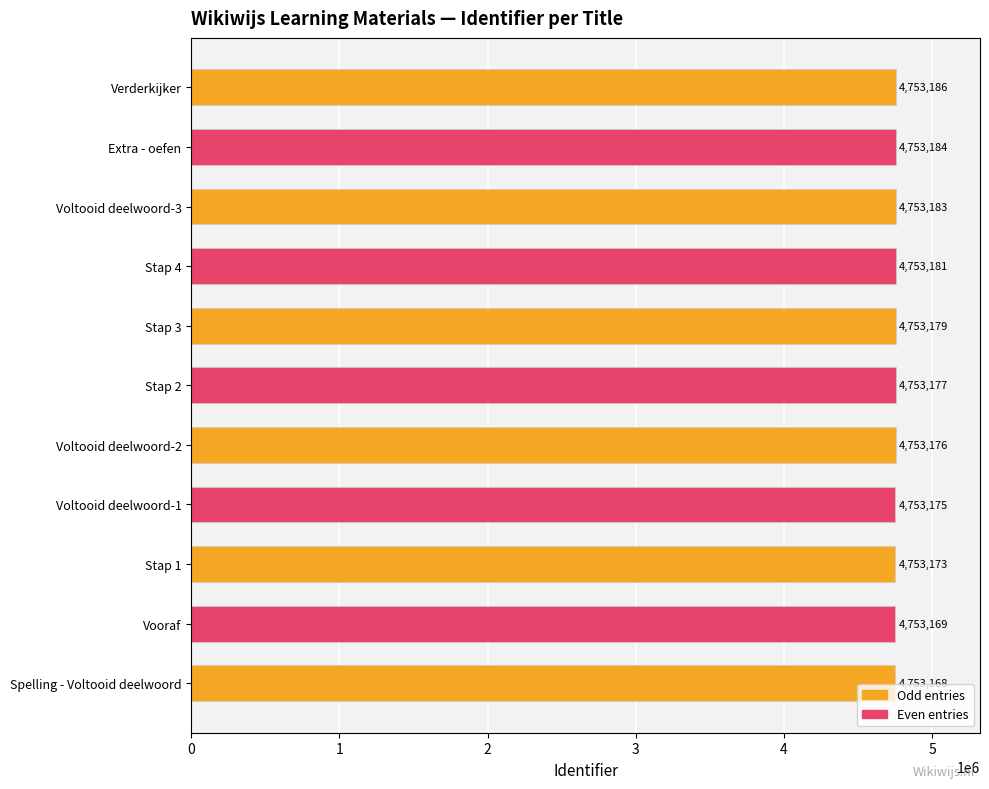

Reading bottom to top, extract all data points from this chart.

4753168	4753169	4753173	4753175	4753176	4753177	4753179	4753181	4753183	4753184	4753186